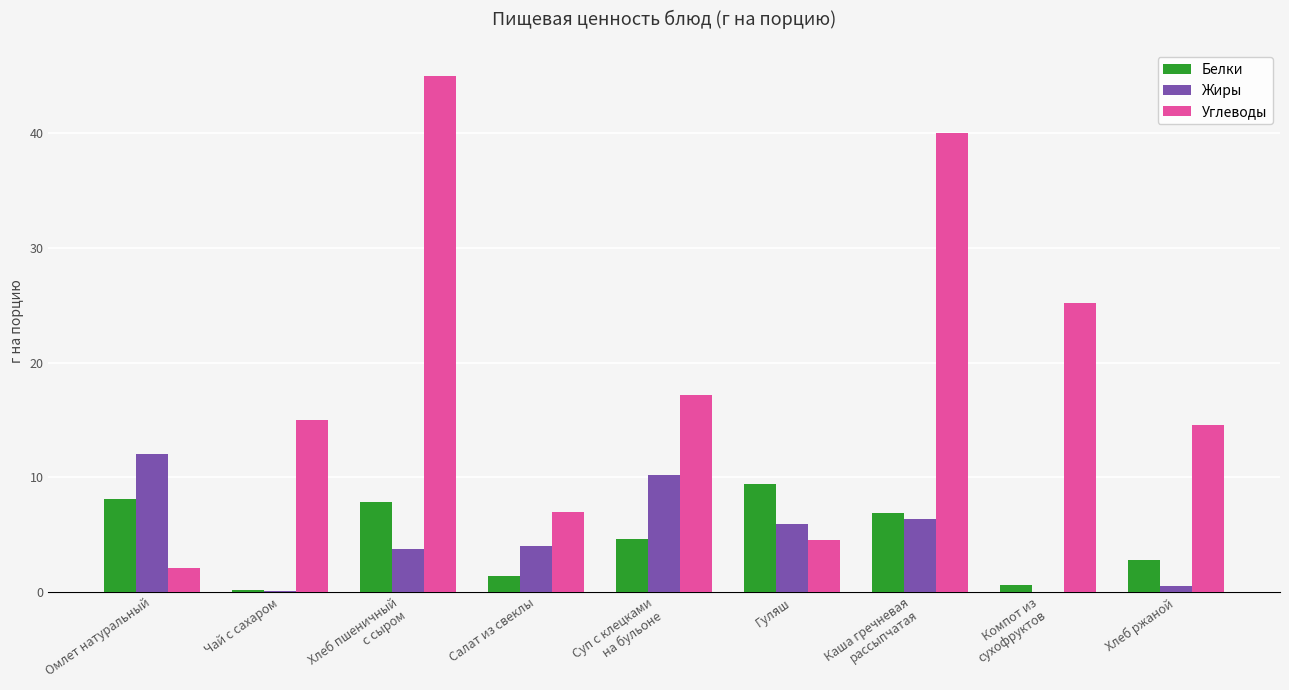

Which series has the largest total across all categories?

Углеводы